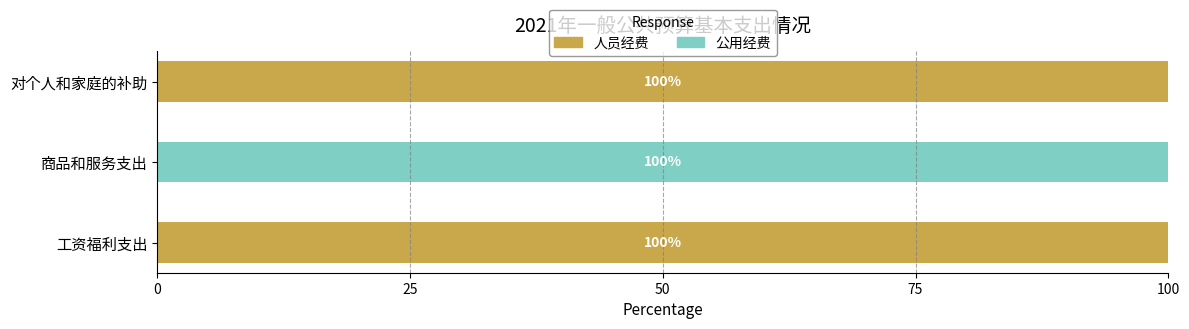

What is the maximum value for 人员经费?

100